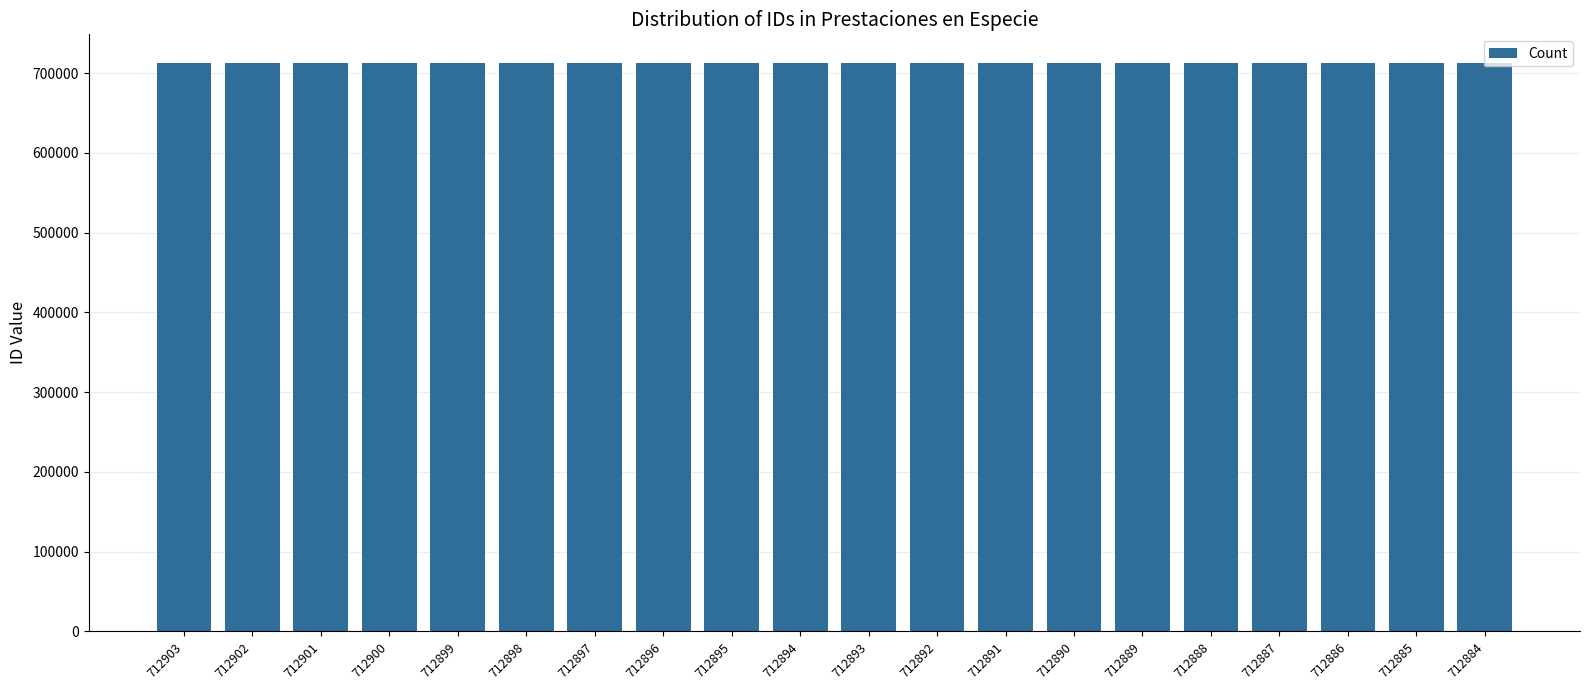

Approximately how many times larger is the value at 712899 compared to 712900?

1.0